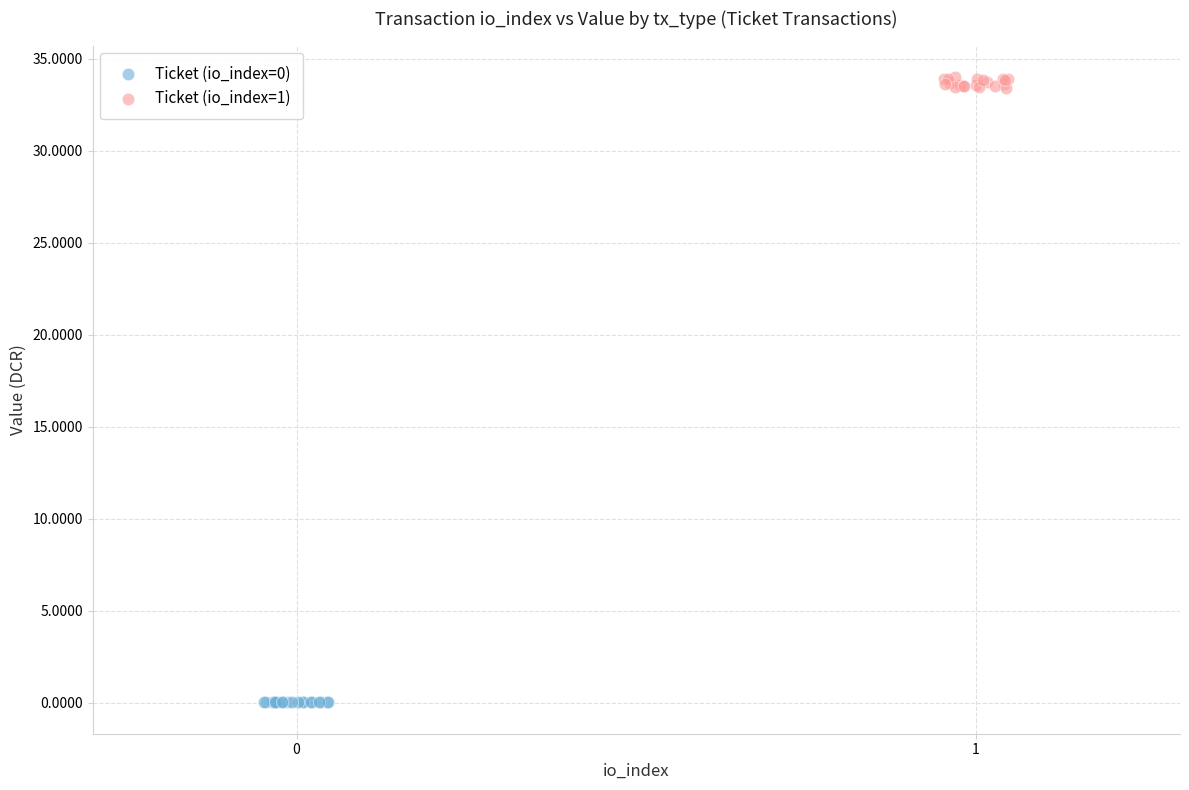

Which series reaches the maximum Y coordinate?

Ticket (io_index=1)